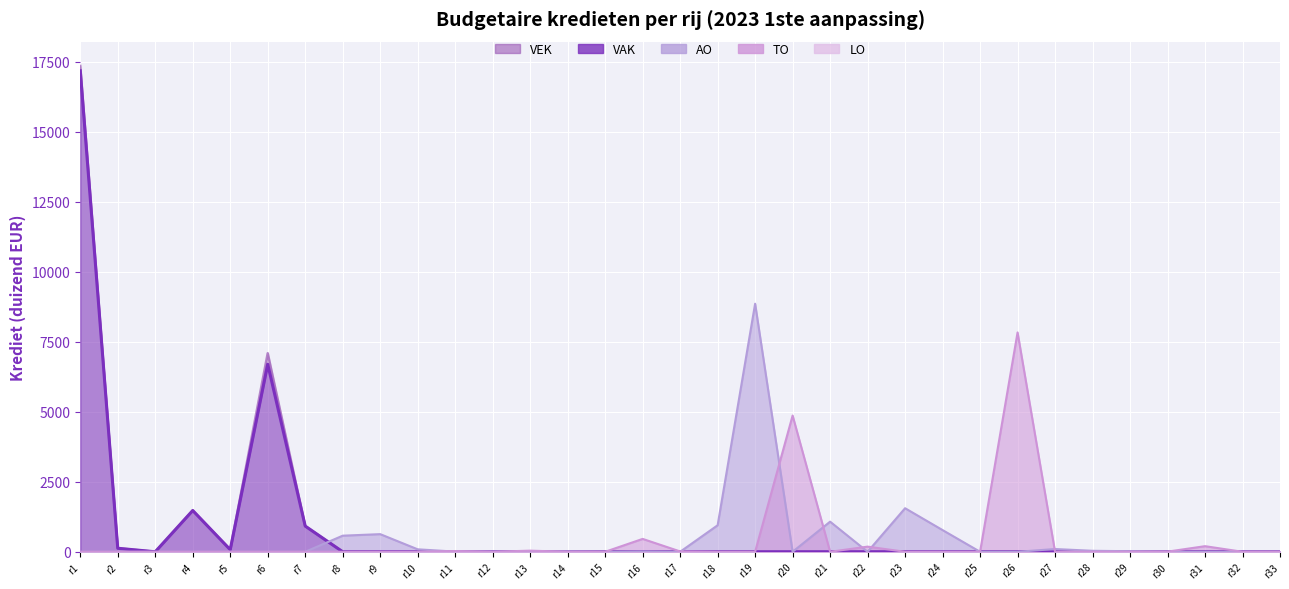

What is the difference between the maximum and minimum values in the AO series?

8862